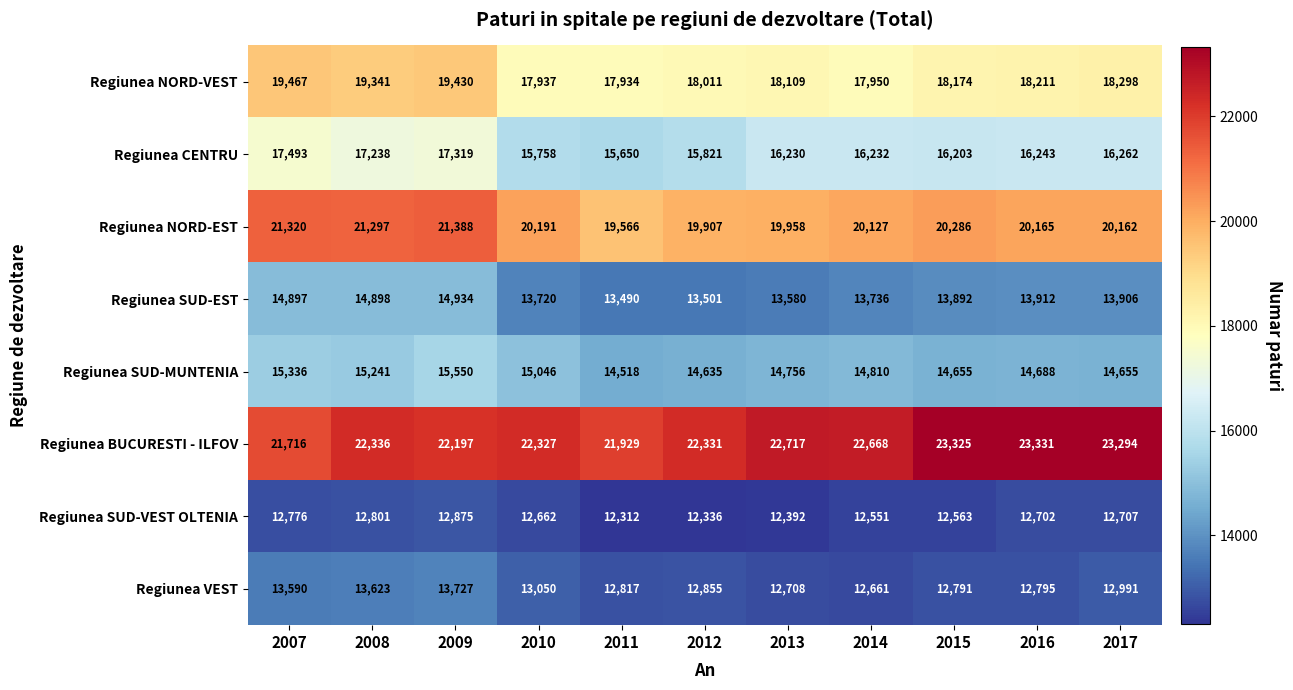

What is the spread (max minus min) of values at 2007?

8940